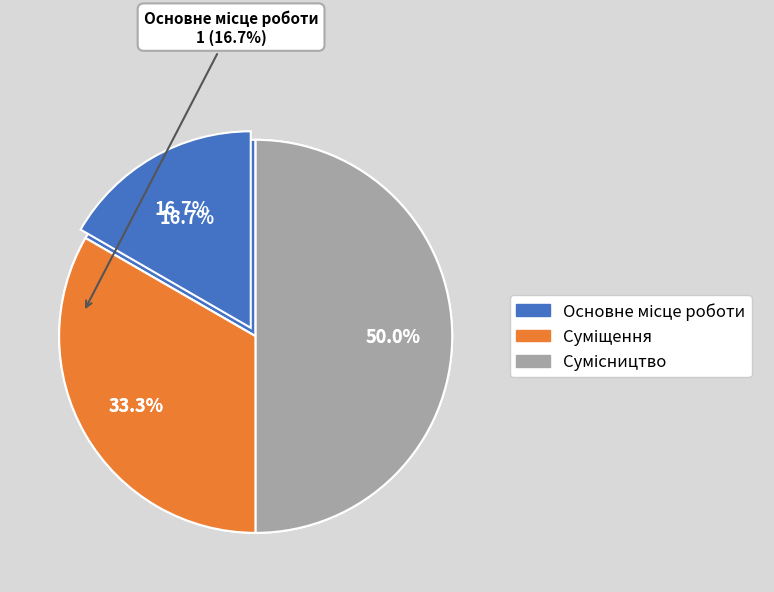

Is there any slice that represents more than half of the pie?

No